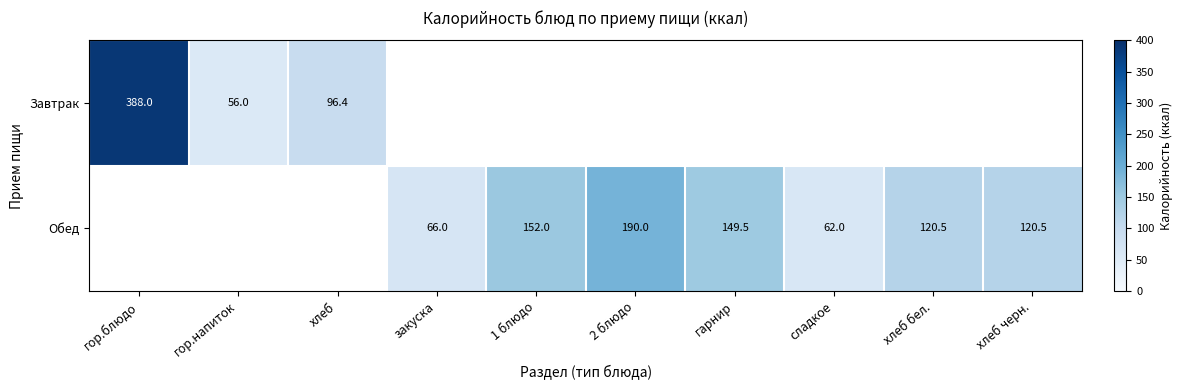

The value of Обед at хлеб черн. is 179.9. True or false?

False